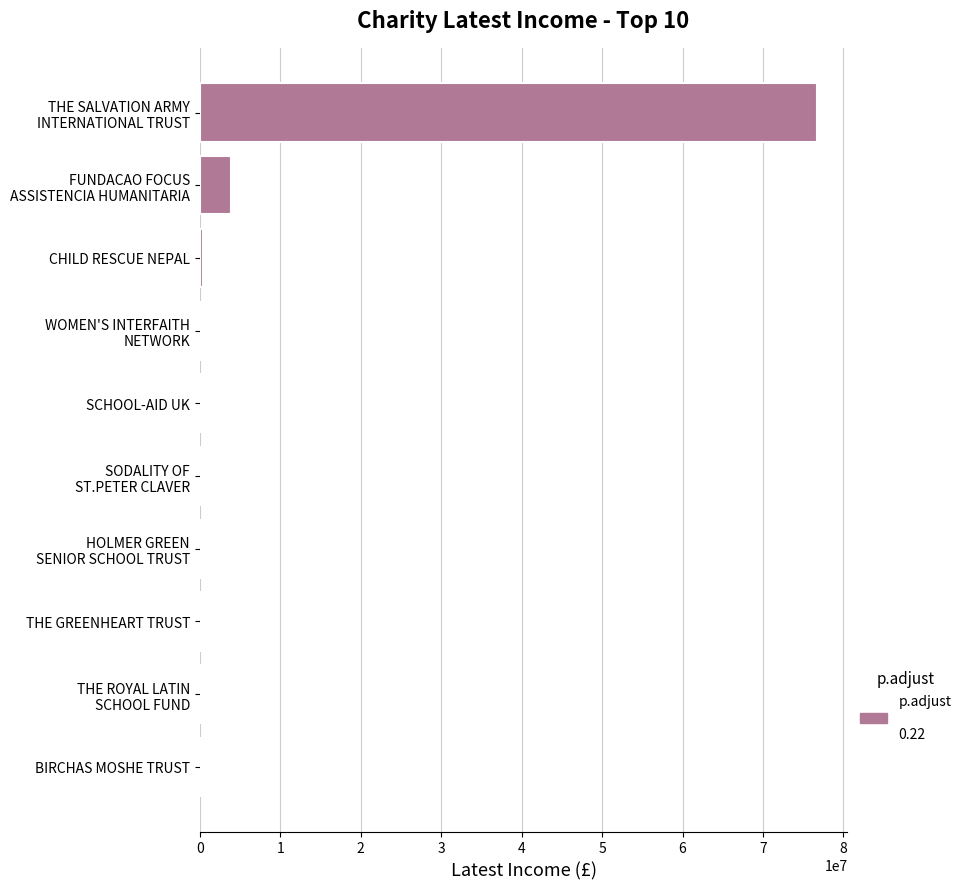

What is the maximum value shown in the chart?

76666000